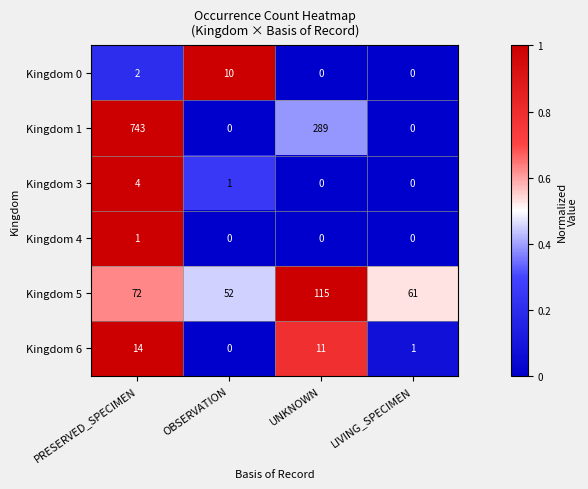

List the series in order of their peak value, lowest first.

Kingdom 4, Kingdom 3, Kingdom 0, Kingdom 6, Kingdom 5, Kingdom 1